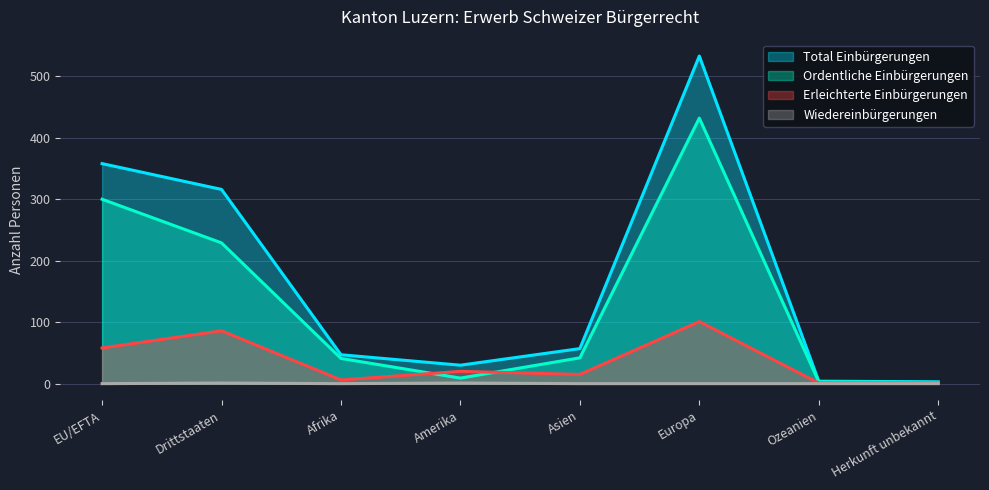

List the series in order of their peak value, lowest first.

Wiedereinbürgerungen, Erleichterte Einbürgerungen, Ordentliche Einbürgerungen, Total Einbürgerungen